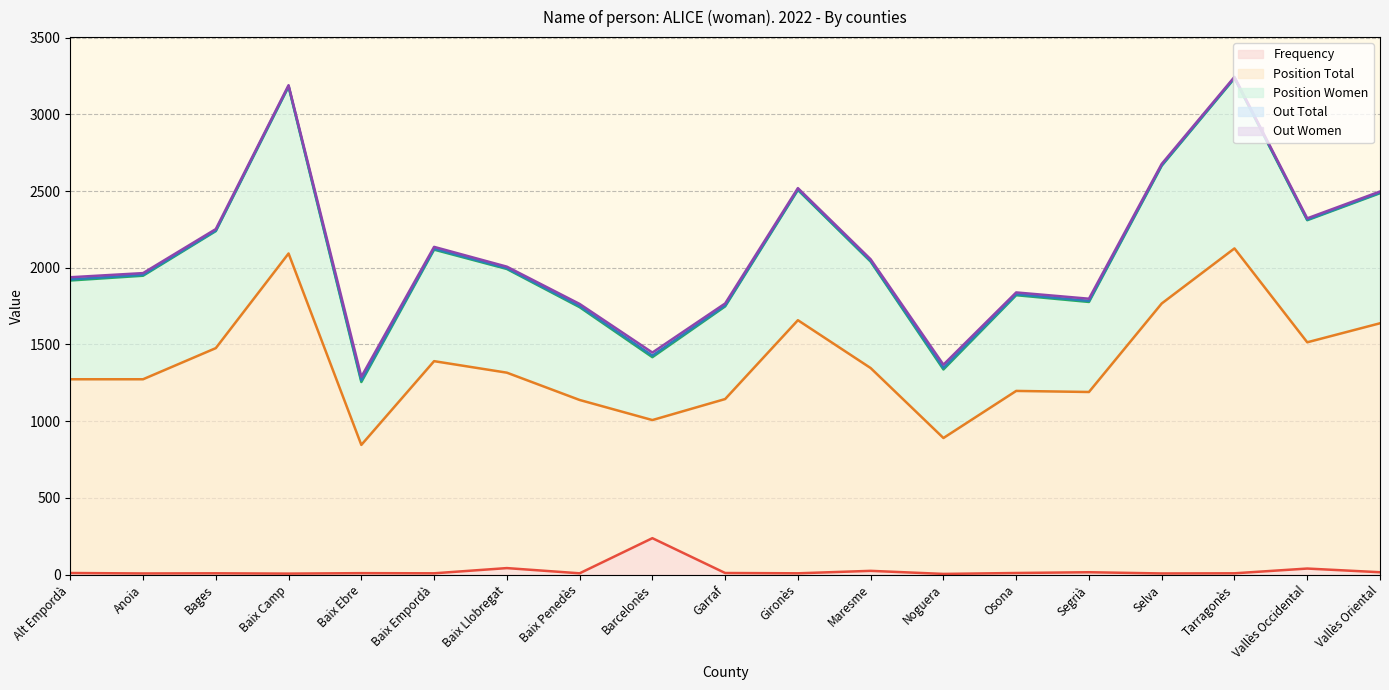

What is the maximum value for Frequency?

237